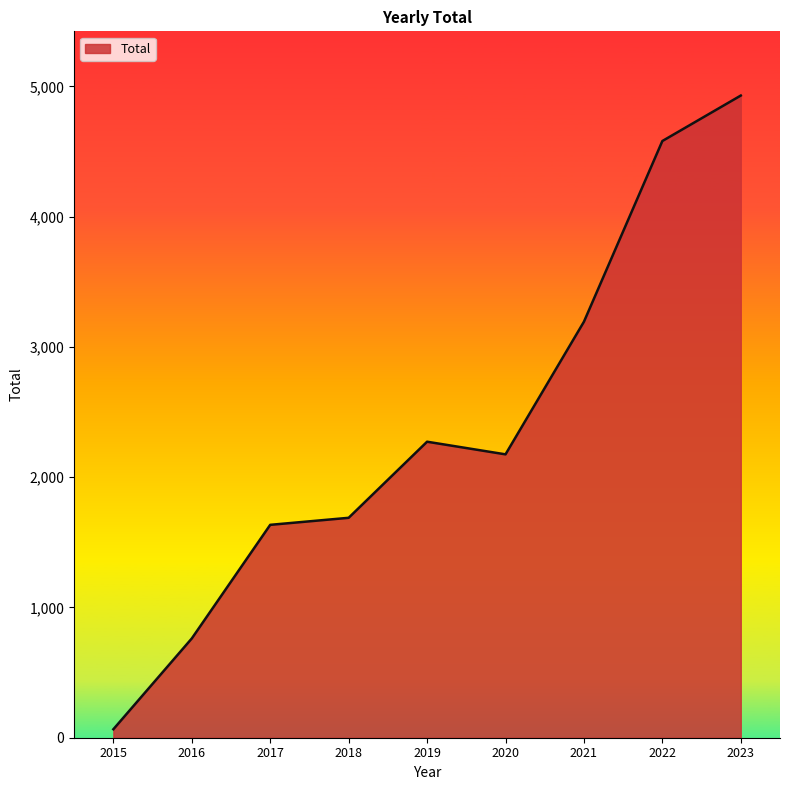

What is the difference between the maximum and minimum values?

4864